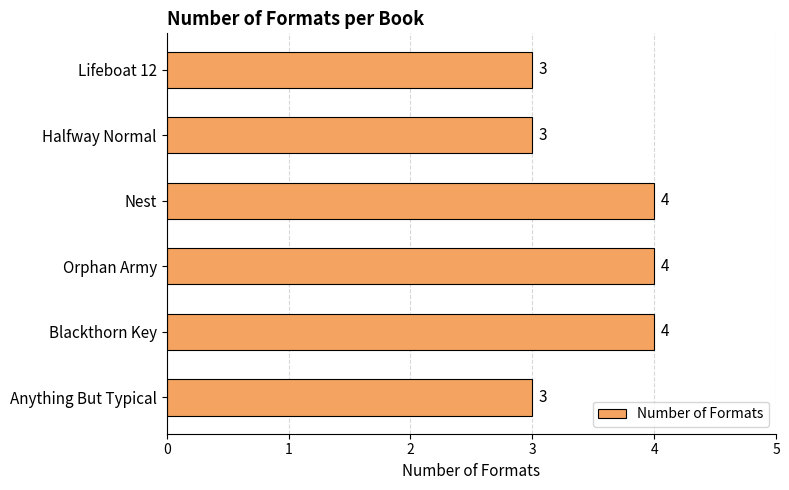

The value at Orphan Army is 1. True or false?

False